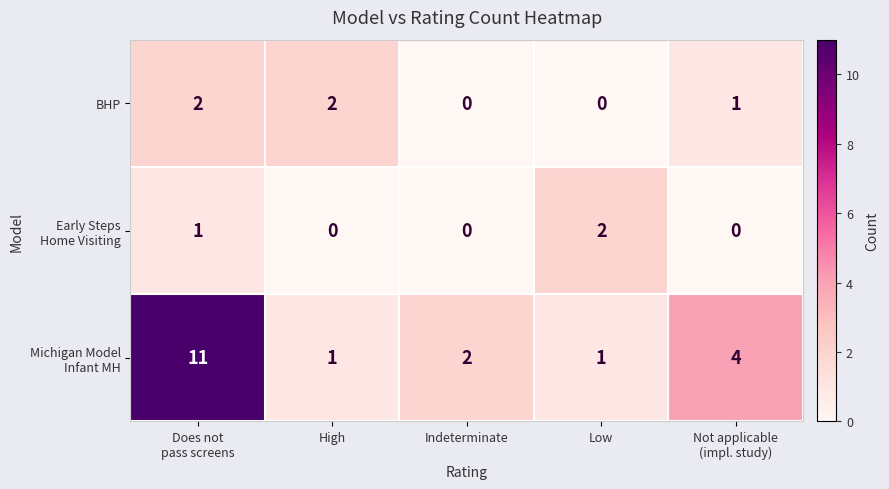

The value of BHP at Indeterminate is 0. True or false?

True